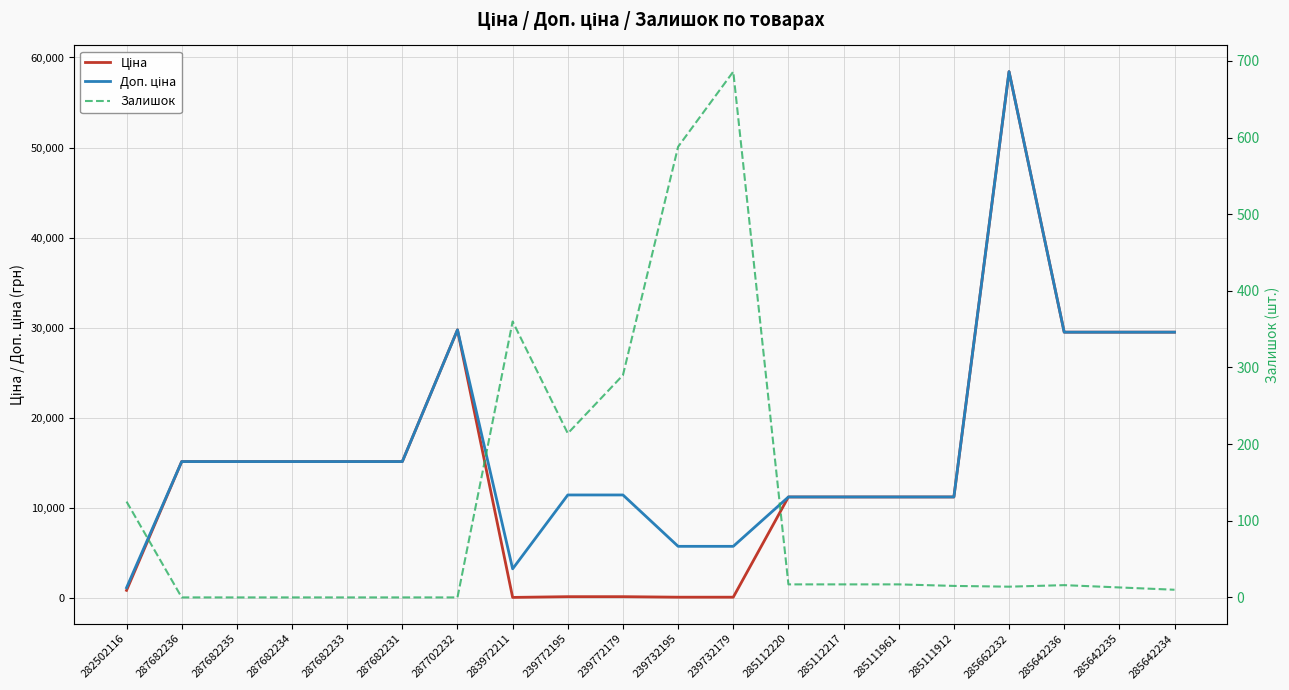

Which label corresponds to the smallest value in the chart?

287682236